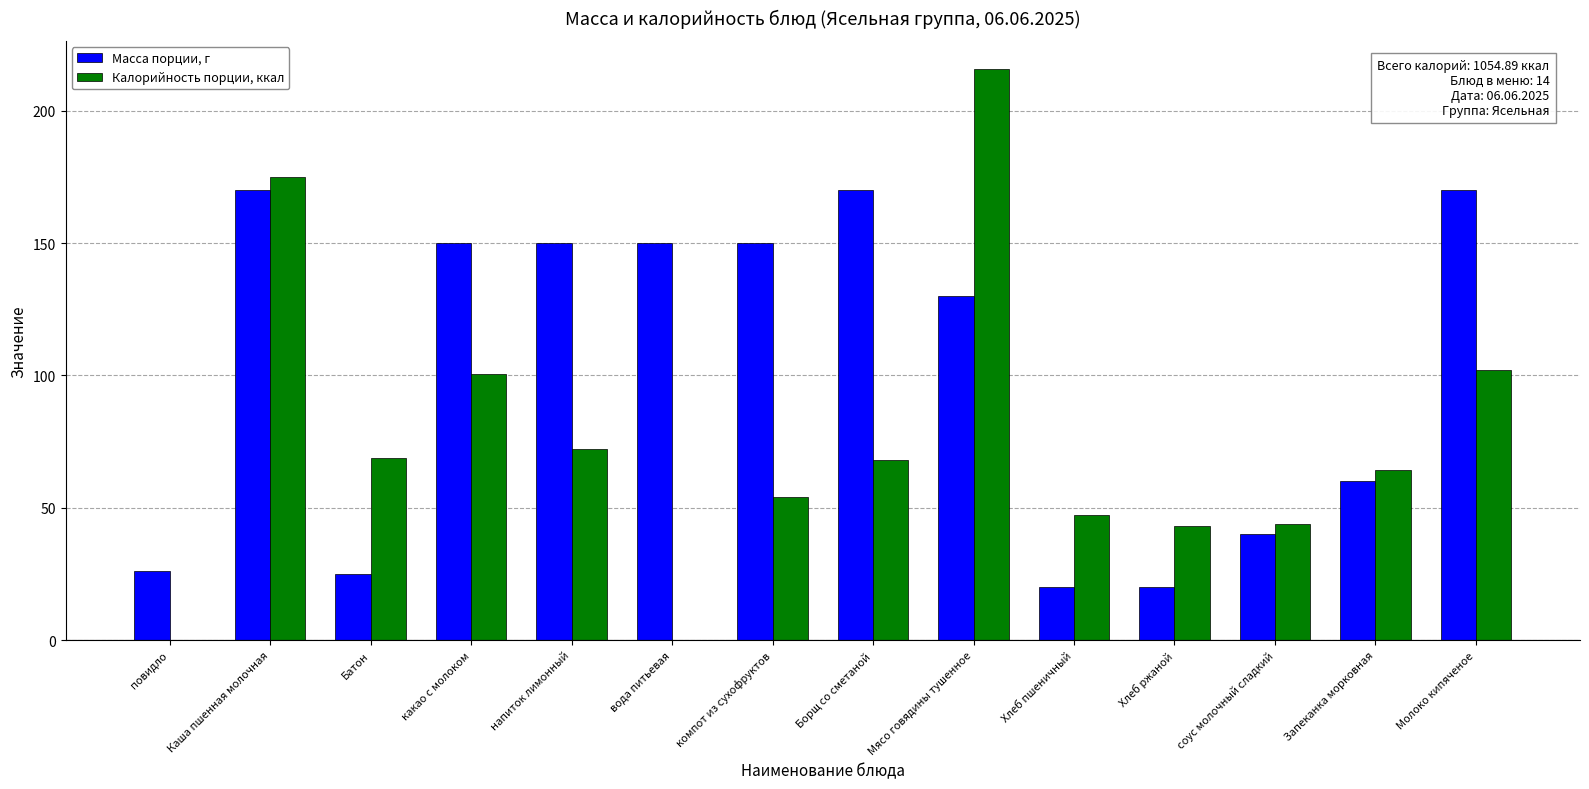

What is the average value of the Калорийность порции, ккал series?

75.3